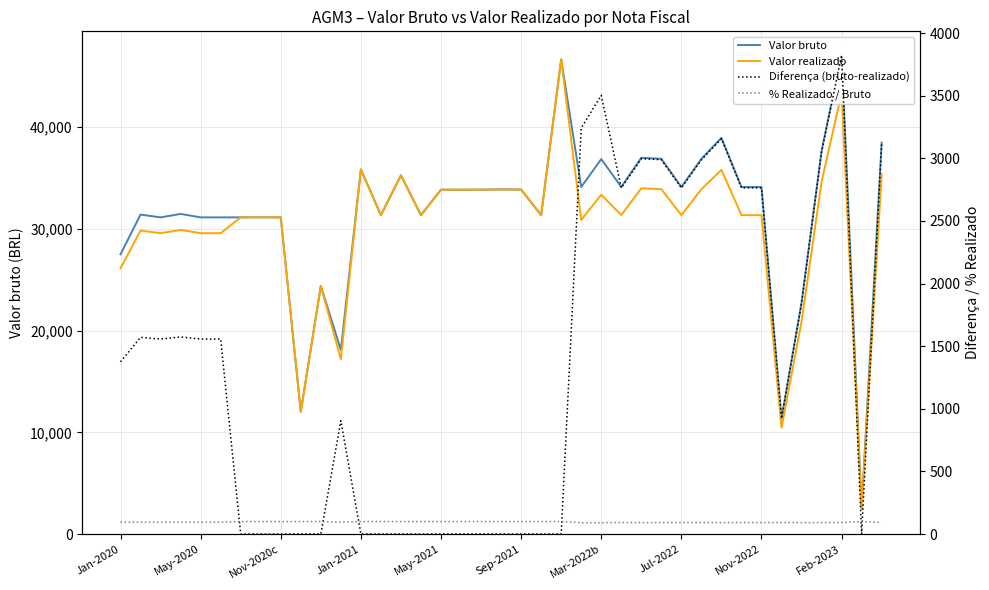

Which series ends up on top after the final intersection of % Realizado / Bruto and Diferença (bruto-realizado)?

Diferença (bruto-realizado)